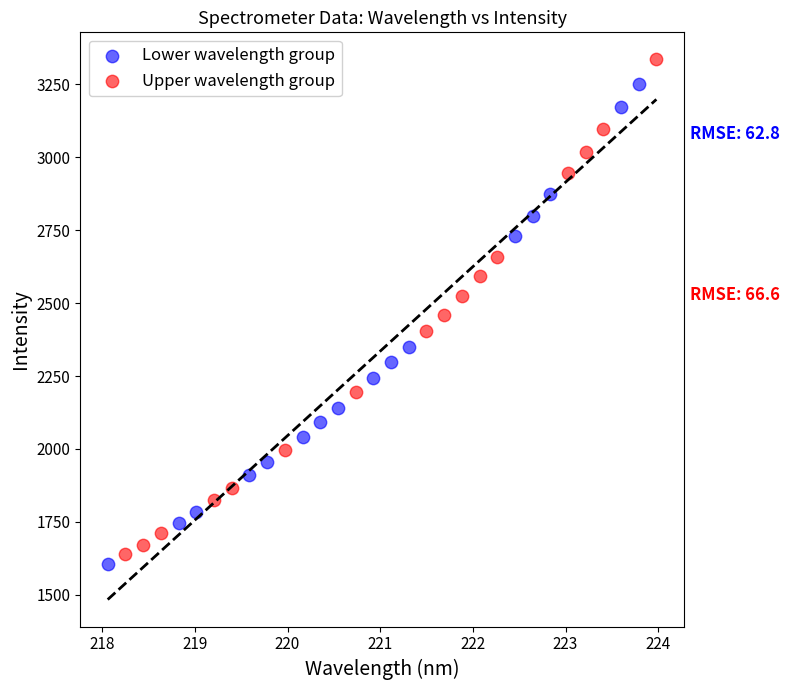

Which series contains the highest Y value?

Upper wavelength group